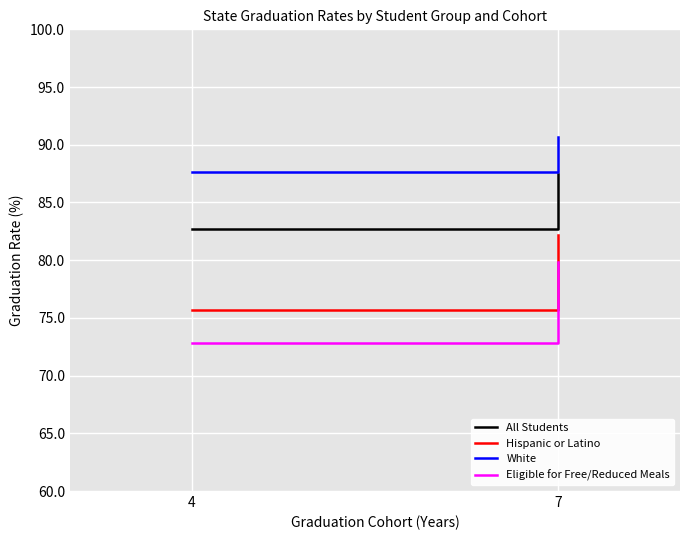

The Eligible for Free/Reduced Meals series shows 72.8 at 4. True or false?

True